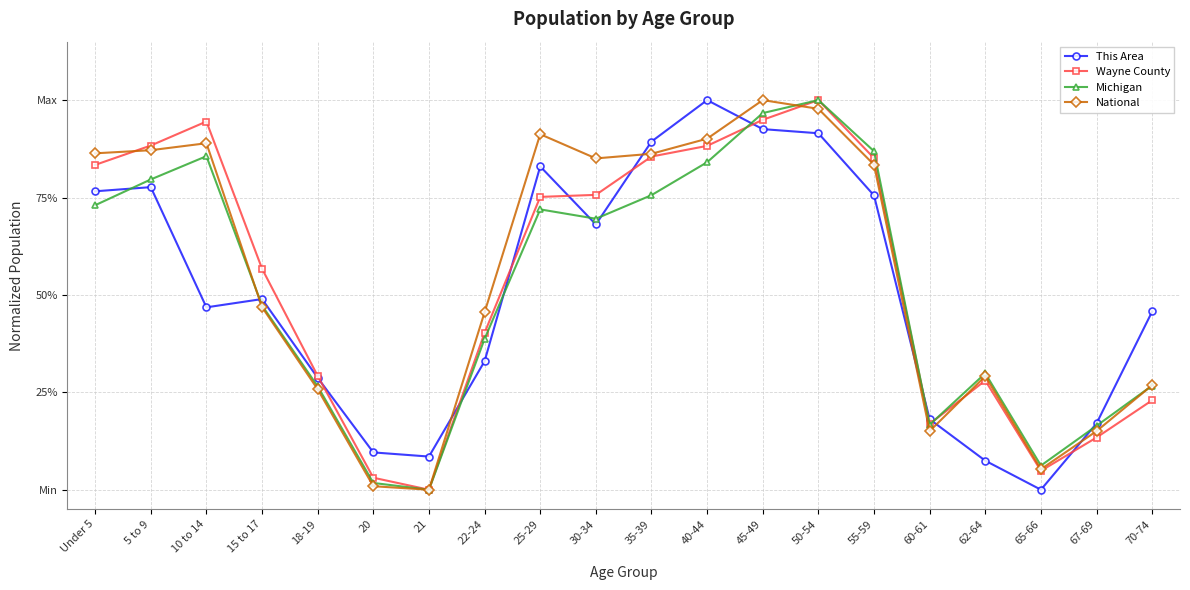

Is this an area chart (filled region under the line)?

No